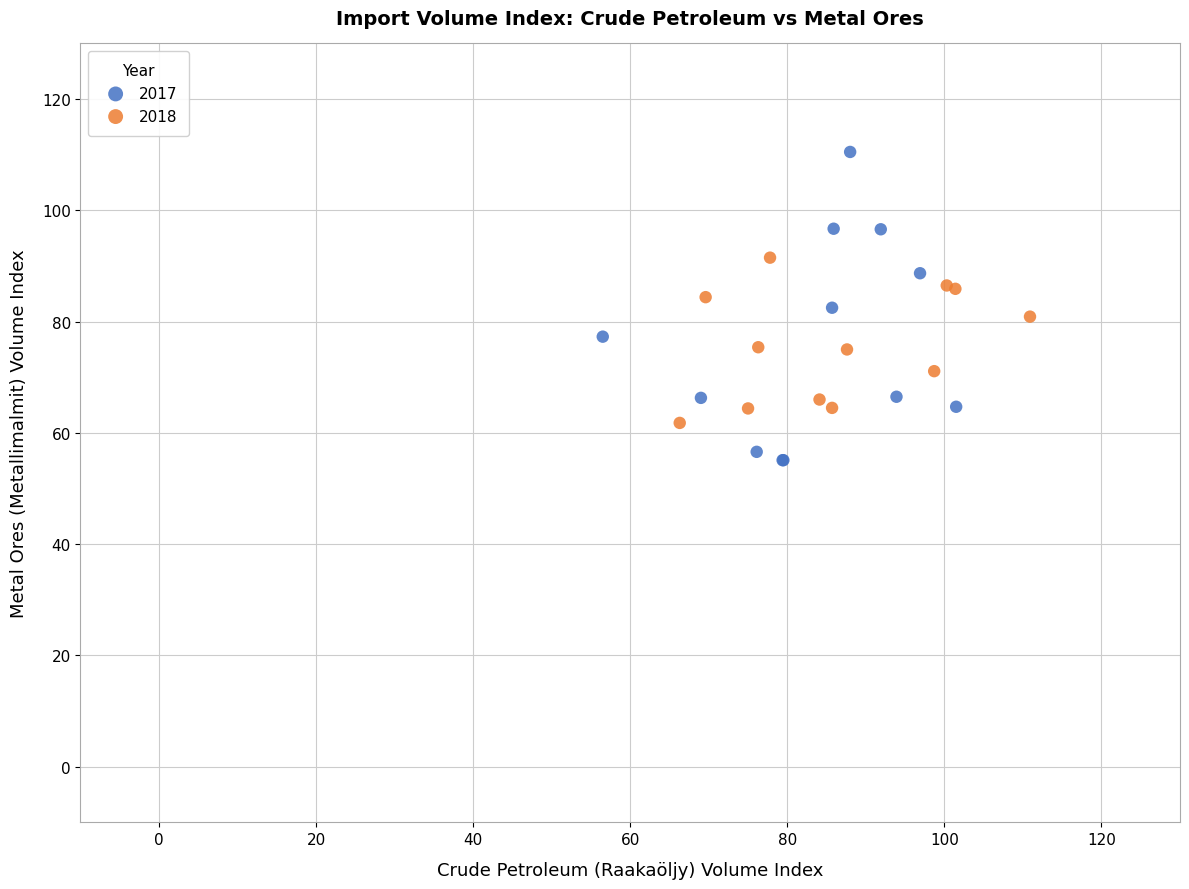

Which series contains the highest Y value?

2017